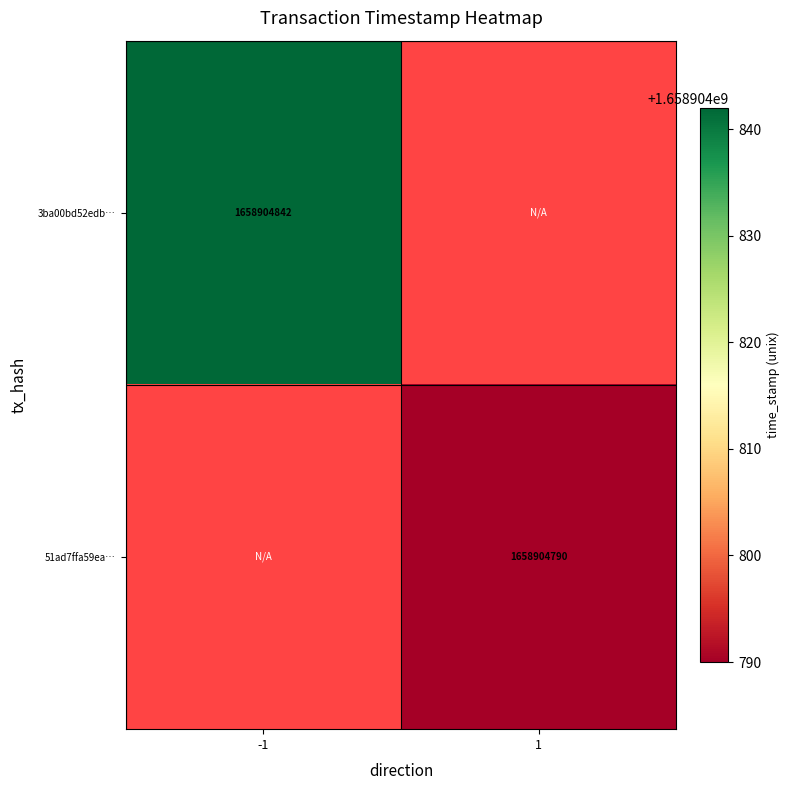

What is the maximum value shown in the chart?

1658904842